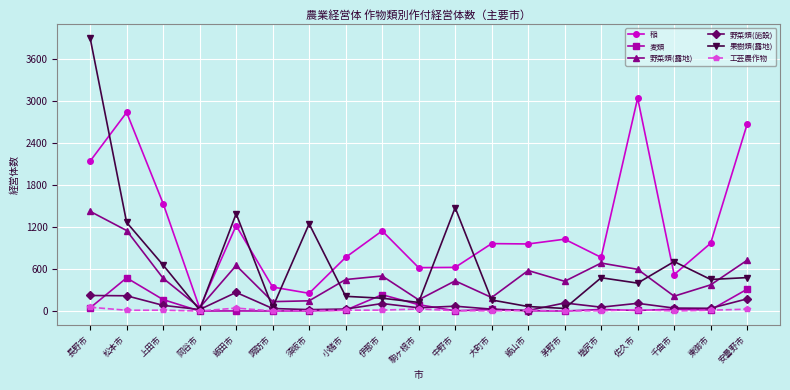

Where is 稲 nearest to the value 1543?

上田市